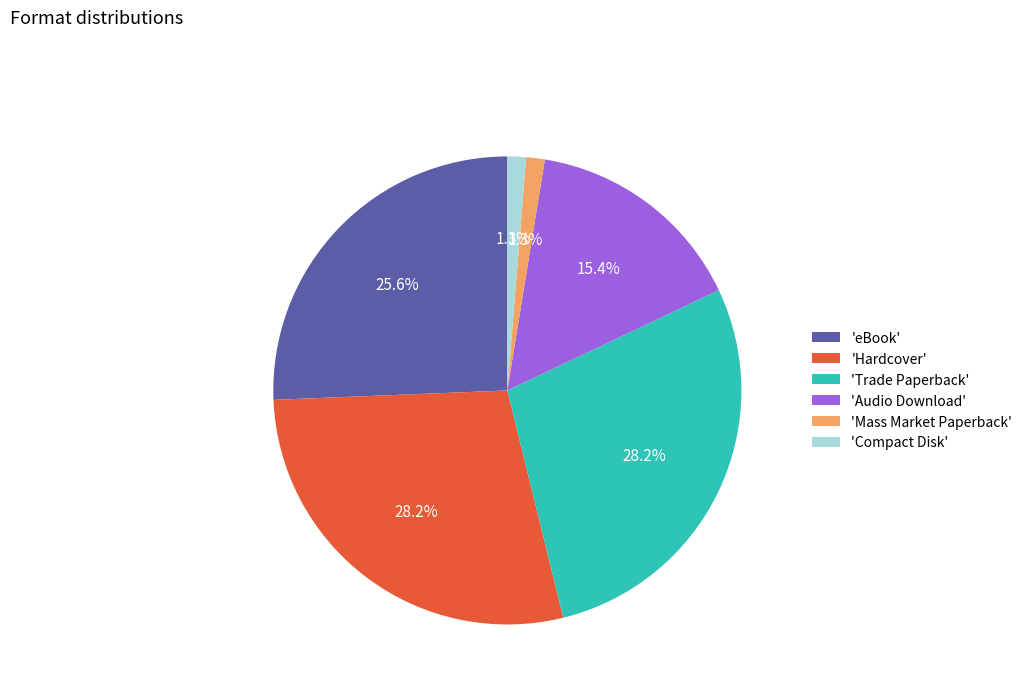

Does any single category account for the majority?

No